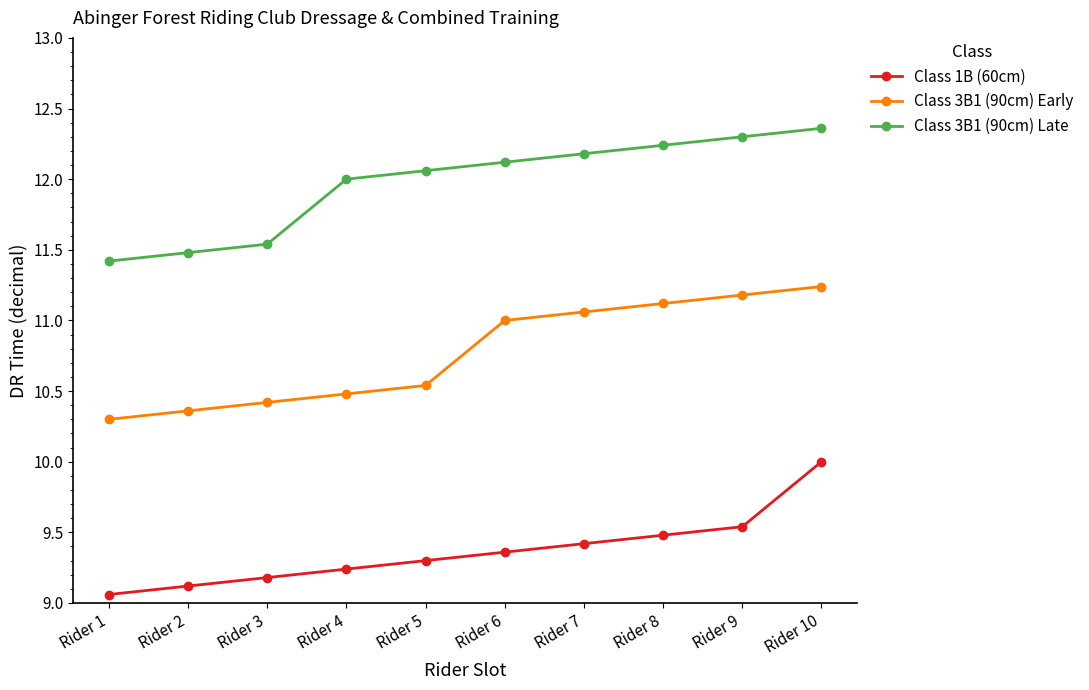

True or false: Class 1B (60cm) and Class 3B1 (90cm) Early cross at least once.

False